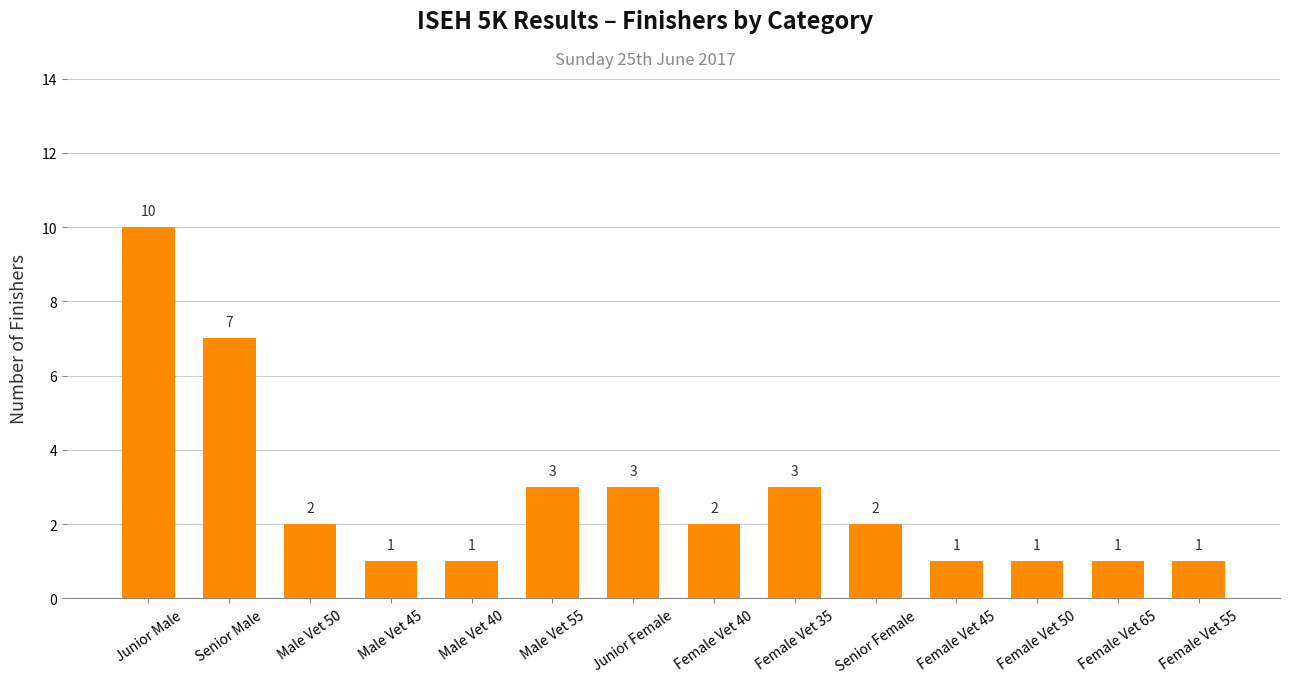

What is the change in value from Junior Female to Female Vet 40?

-1